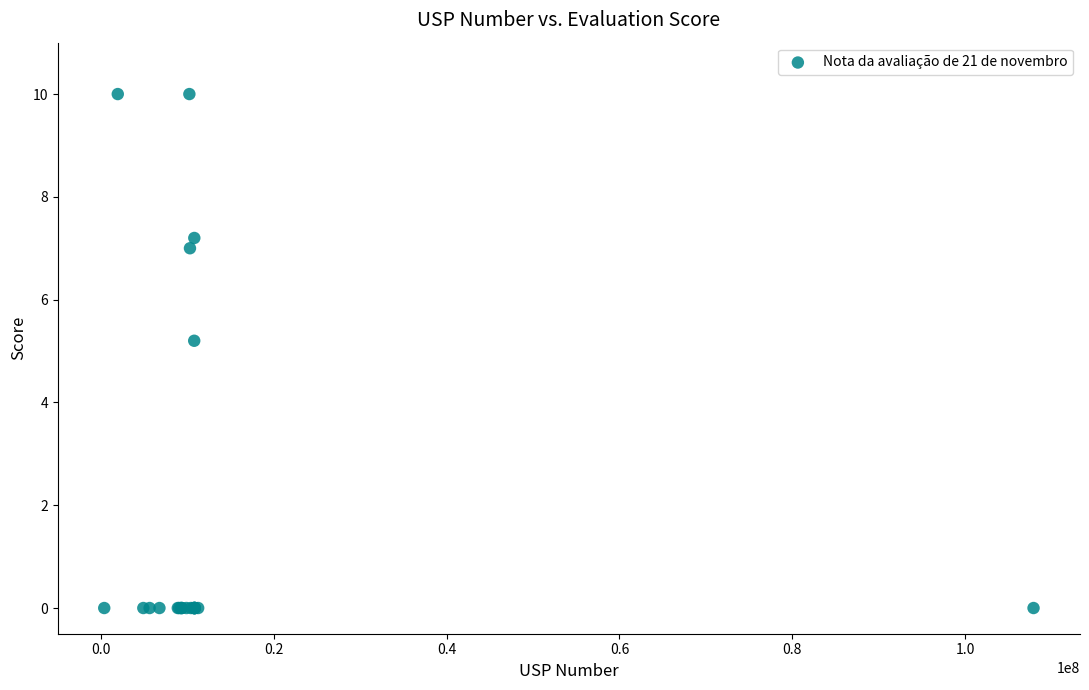

What Y value in the scatter plot is closest to 5?

5.2